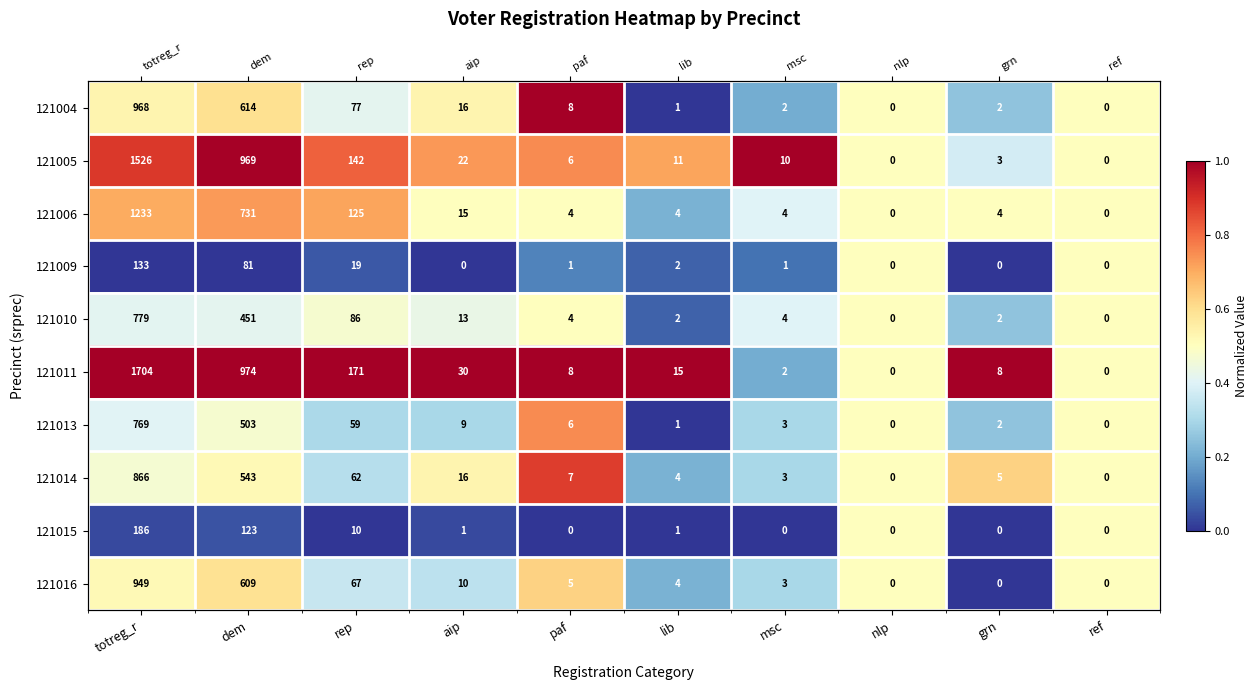

The value of 121013 at totreg_r is 0.7. True or false?

False